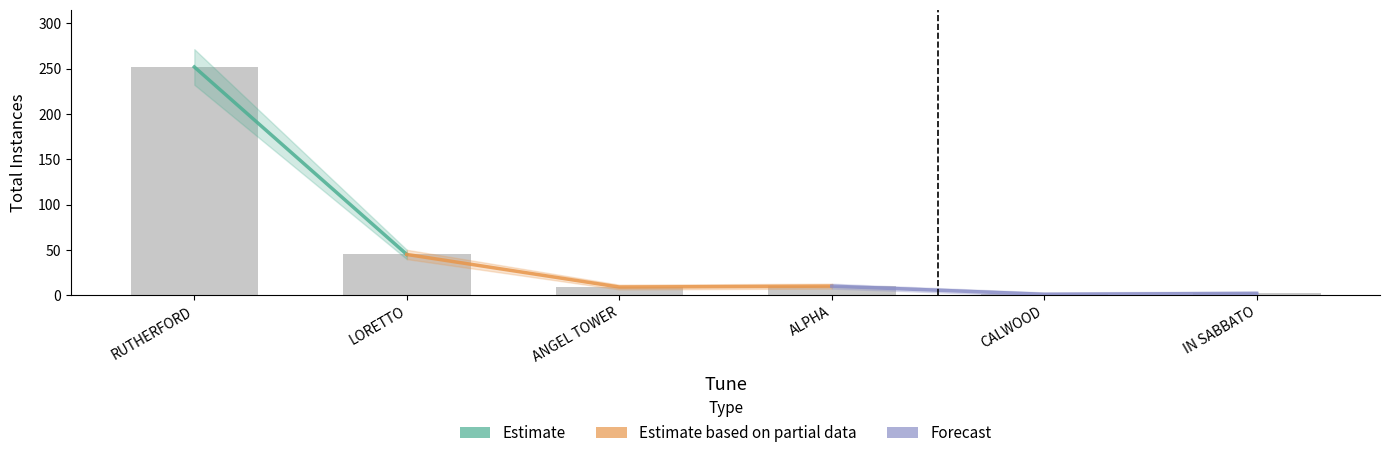

List the labels in order of value, largest first.

RUTHERFORD, LORETTO, ALPHA, ANGEL TOWER, IN SABBATO, CALWOOD